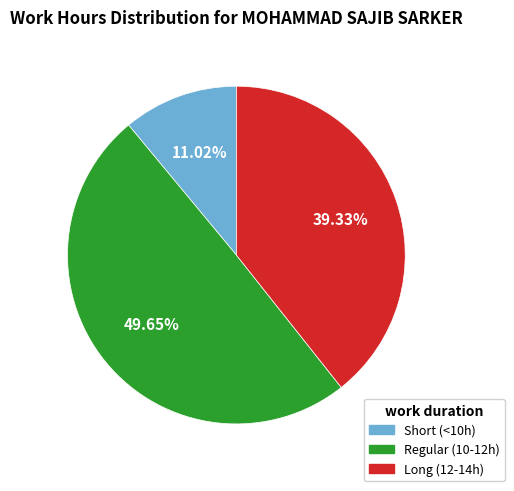

How many slices are in this pie chart?

3